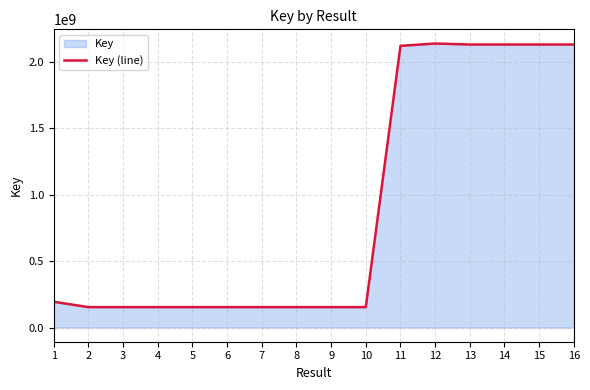

How many interior local peaks (higher than both neighbors) does the data have?

3